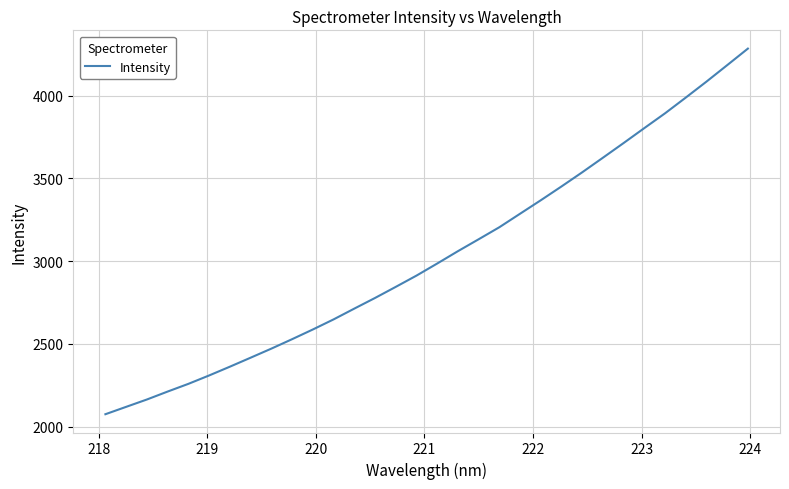

Does the chart display data point markers on the line(s)?

No